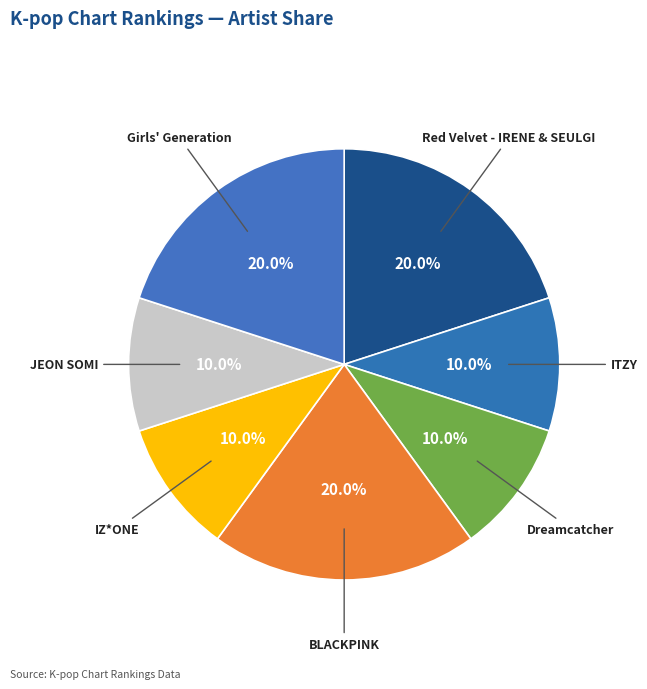

Count the number of slices in the pie.

7